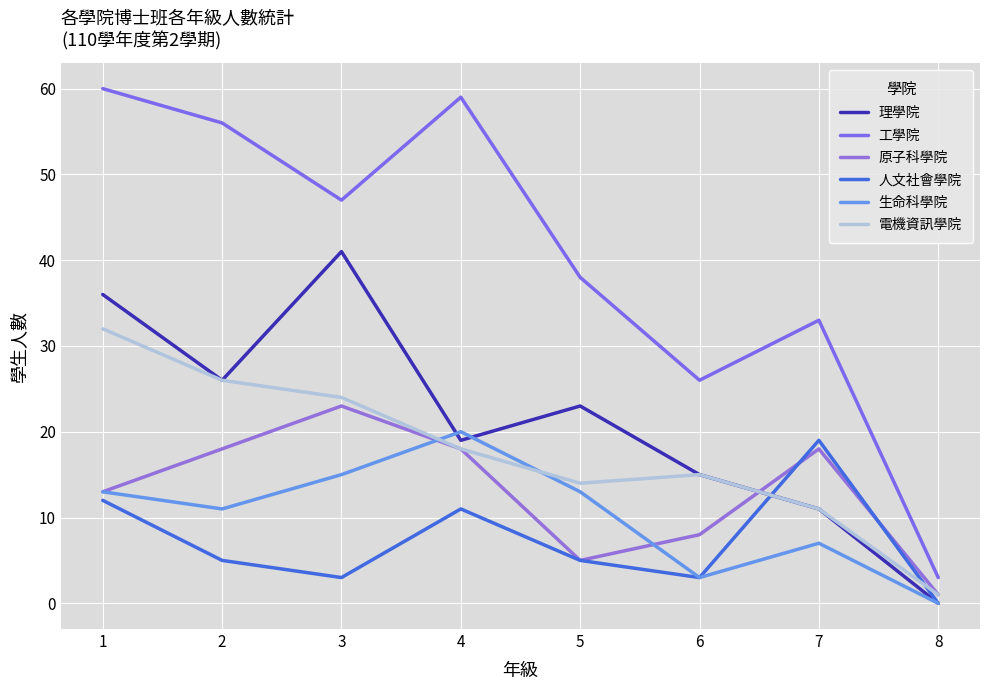

Rank the categories by 電機資訊學院 value from highest to lowest.

1, 2, 3, 4, 6, 5, 7, 8